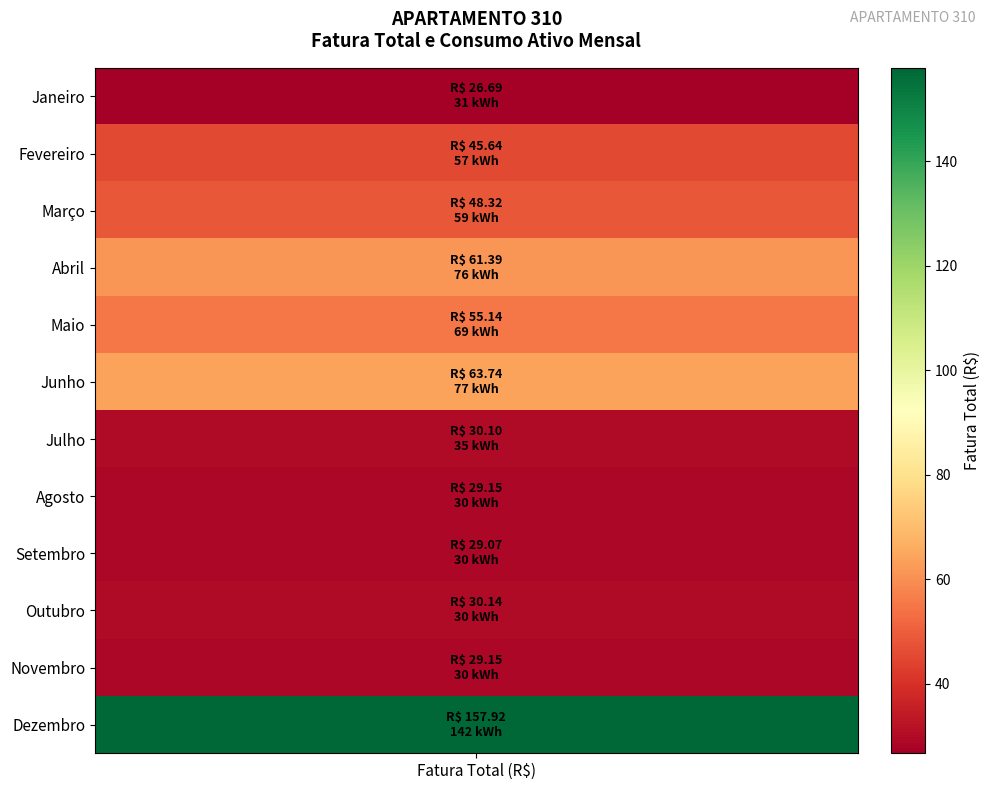

What is the maximum value for fatura?

157.9